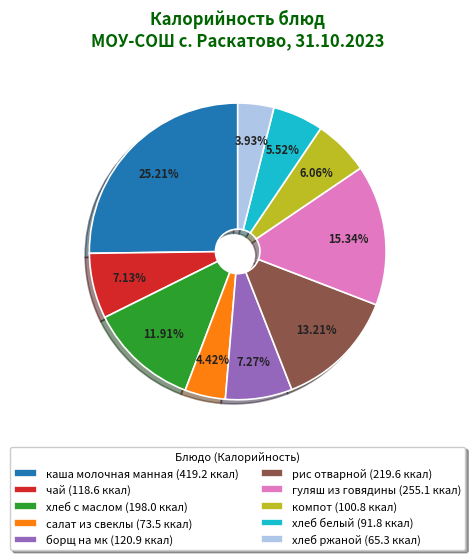

What is the largest slice in the pie chart?

каша молочная манная